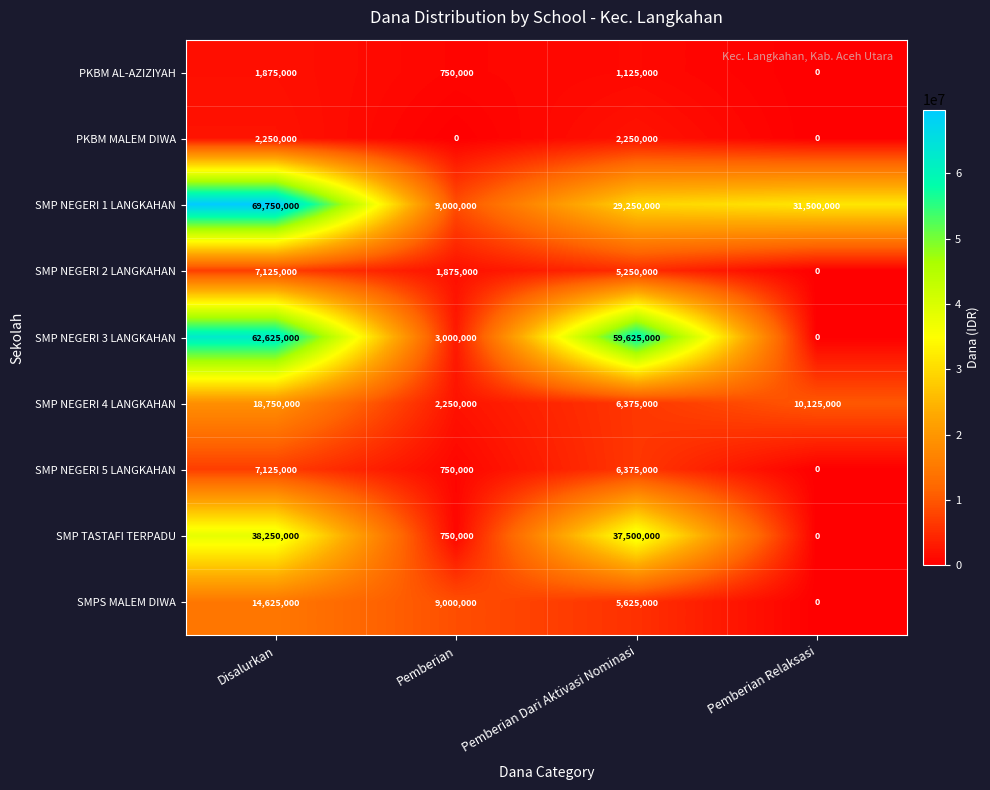

What is the average value of the PKBM MALEM DIWA series?

1125000